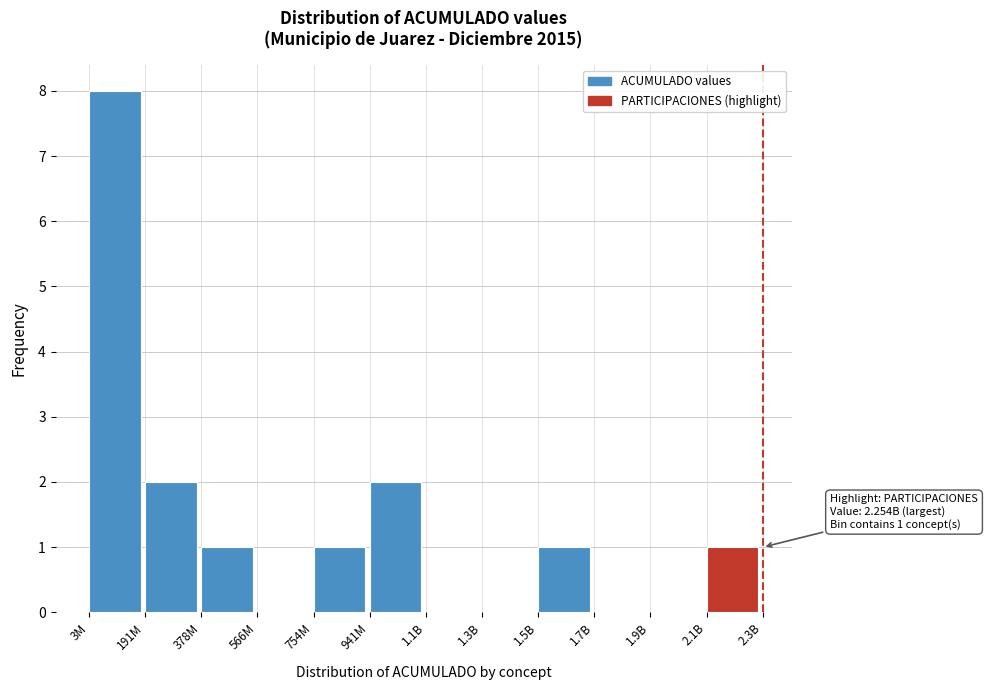

Reading left to right, what are all the values shown in this chart?

3M=8	191M=2	378M=1	566M=0	754M=1	941M=2	1.1B=0	1.3B=0	1.5B=1	1.7B=0	1.9B=0	2.1B=1